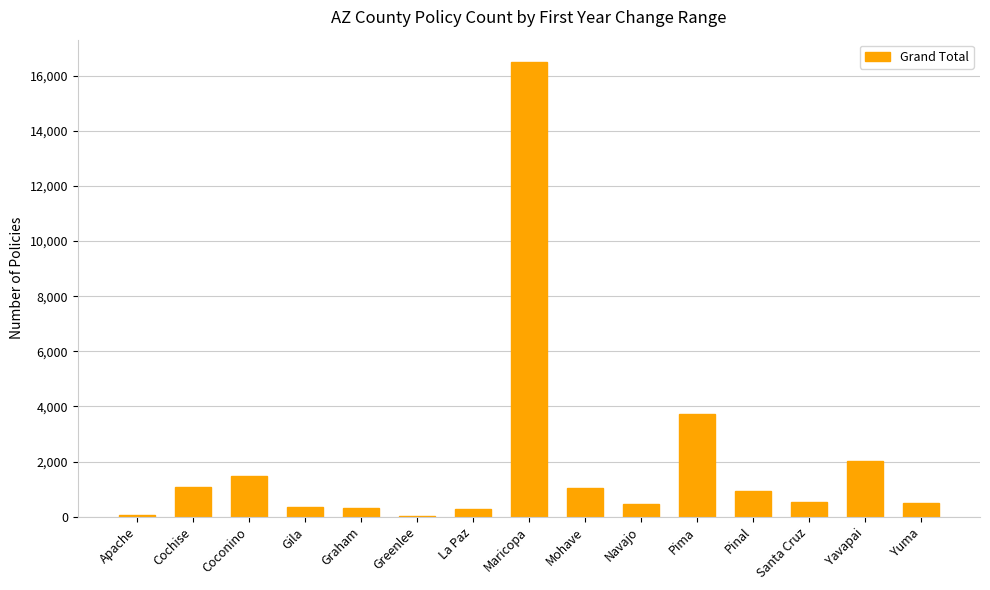

At which label does the data first exceed 530?

Cochise